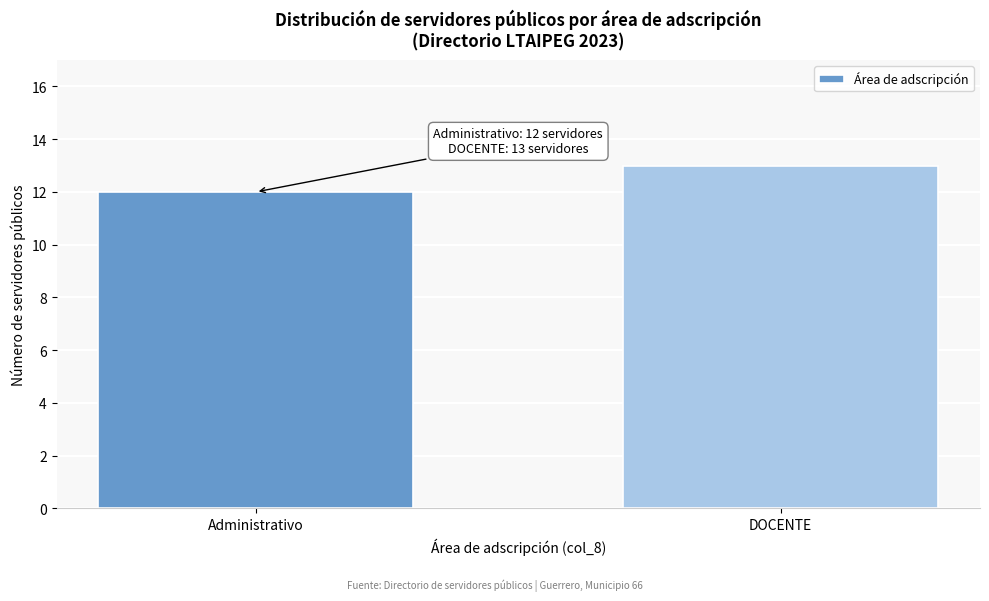

Reading left to right, list all the values displayed in this chart.

12	13